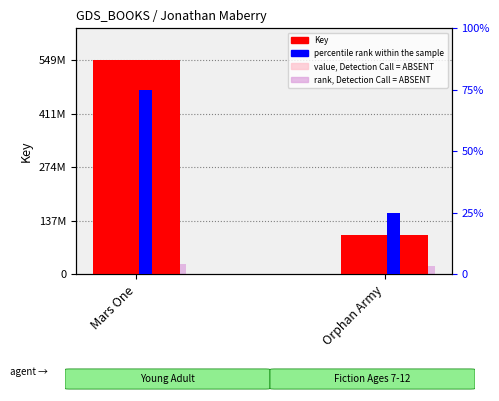

At which category does the chart reach its peak across all series?

Mars One